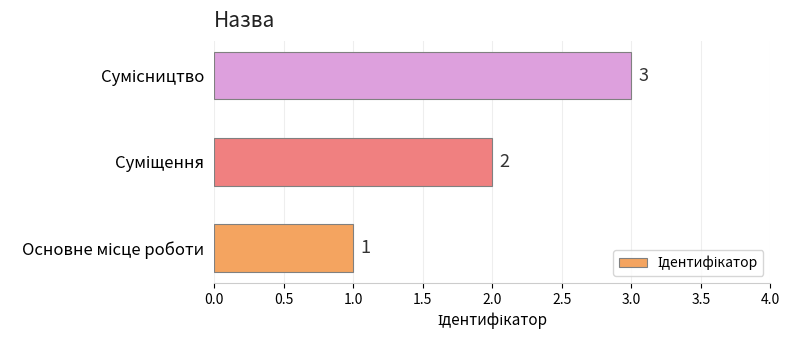

How many values are between 1 and 3?

3